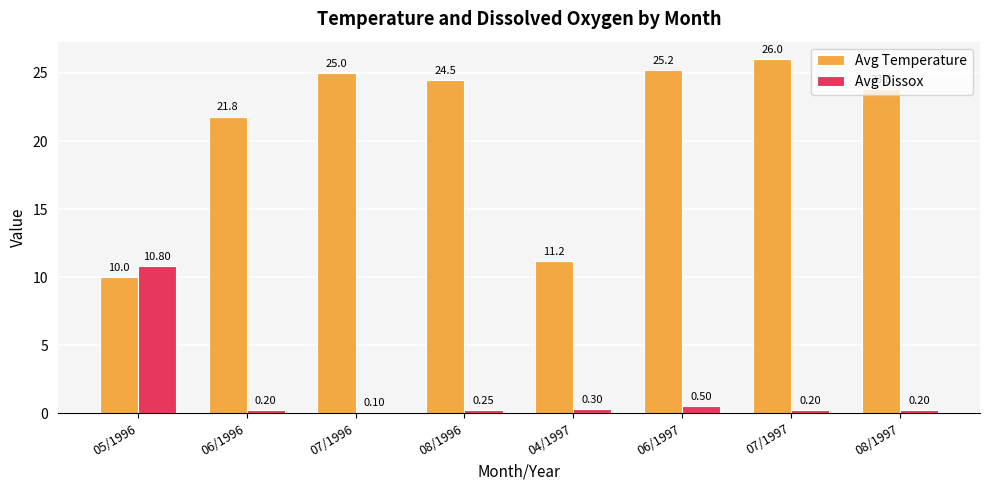

Rank the series by their average value, from highest to lowest.

Avg Temperature, Avg Dissox